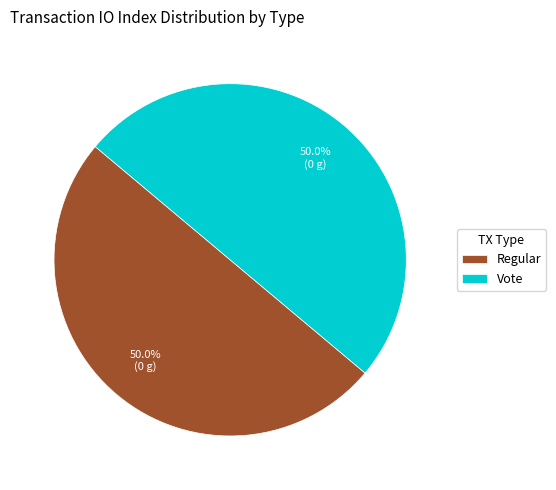

Count the number of slices in the pie.

2